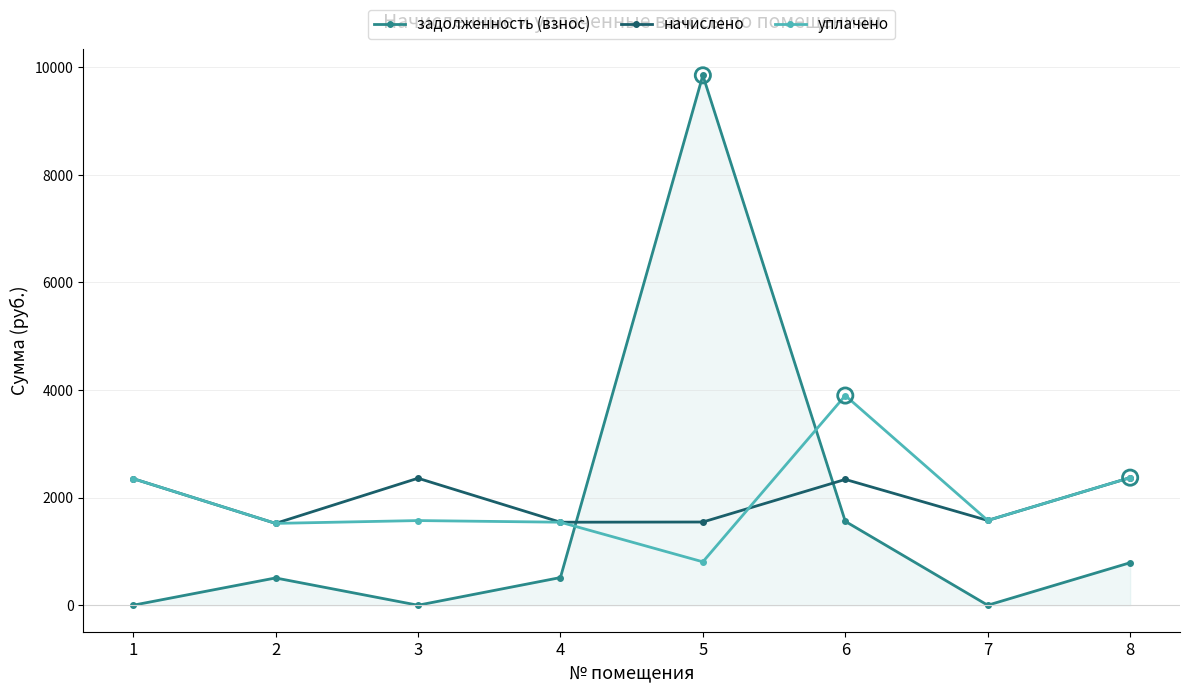

At which category is the sum across all series the highest?

5